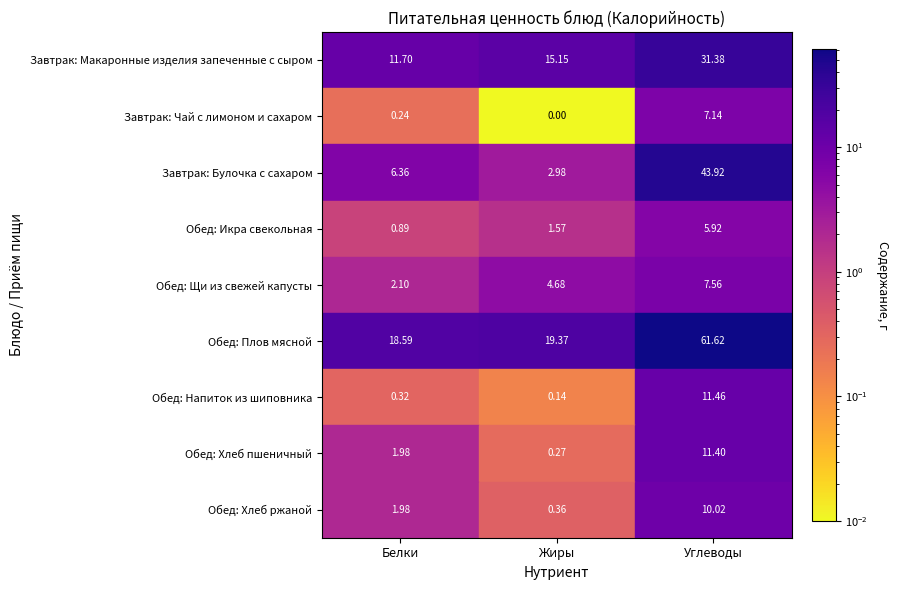

How many distinct data groups are displayed?

9